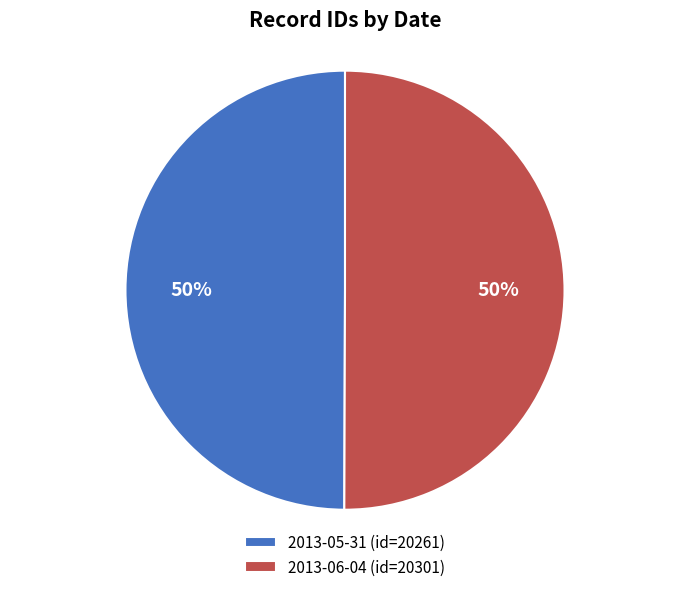

Is the sum of 2013-05-31 (id=20261) and 2013-06-04 (id=20301) greater than half?

Yes